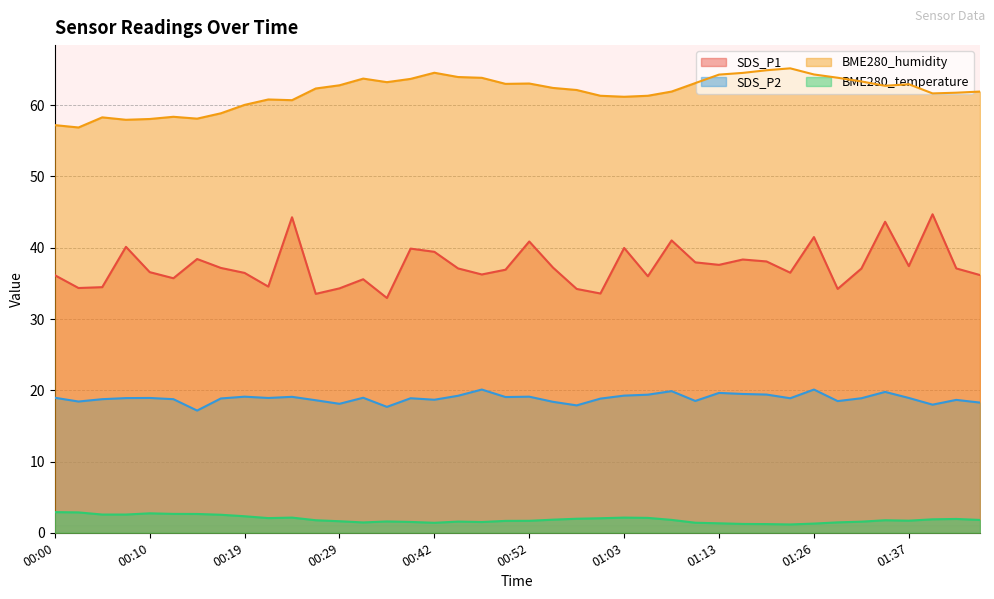

Which series has the largest range (max minus min)?

SDS_P1